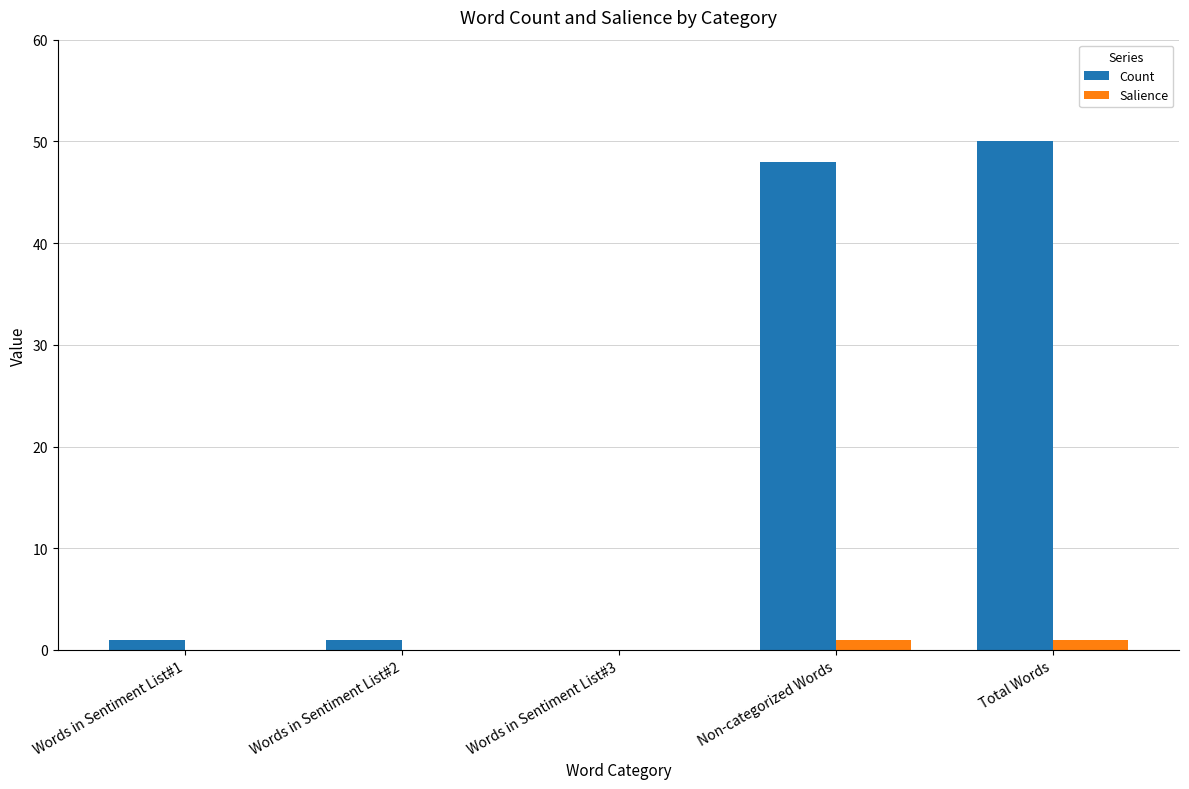

Is it true that Count equals -27.1 at Words in Sentiment List#3?

False